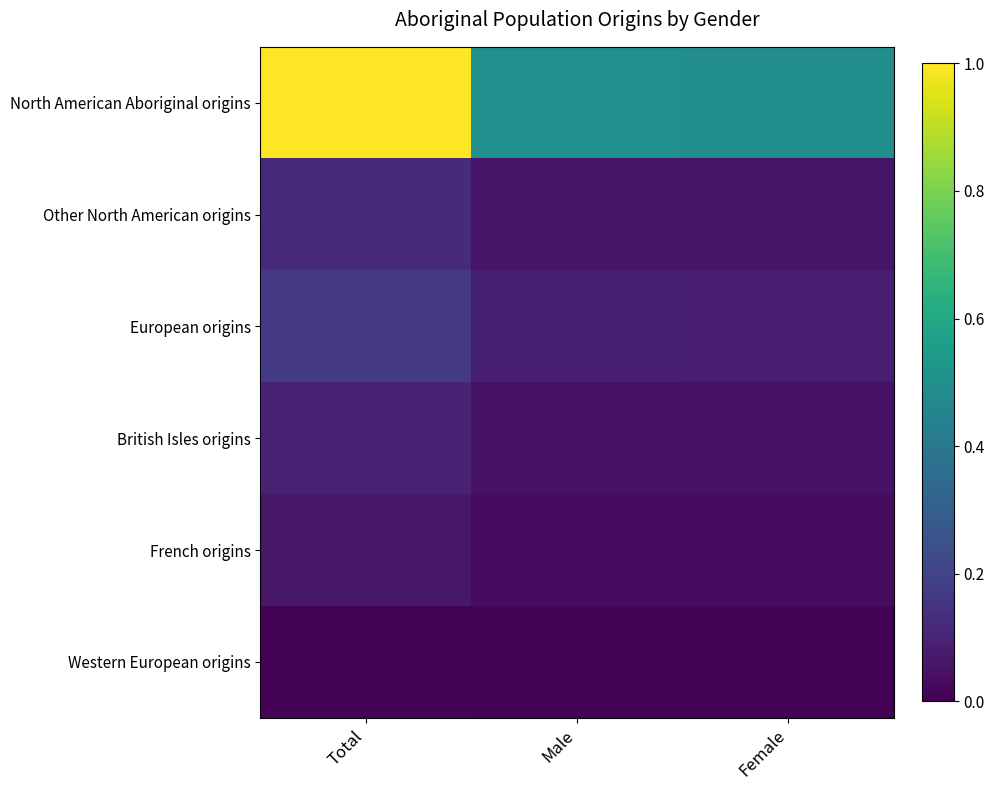

Which category has the highest value across all series?

Total